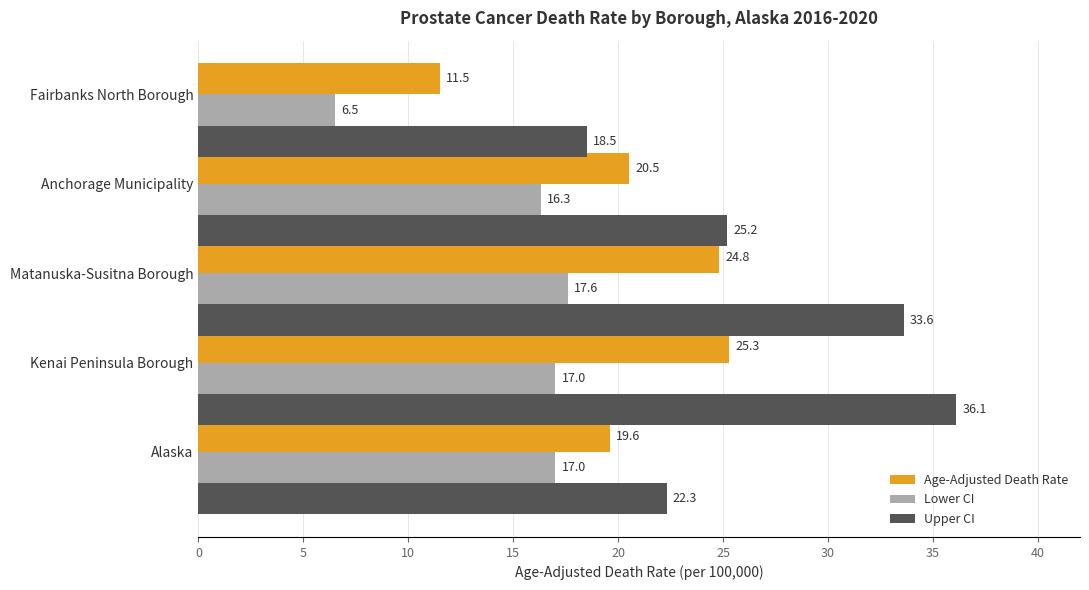

Is it true that Upper CI equals 48.0 at Matanuska-Susitna Borough?

False